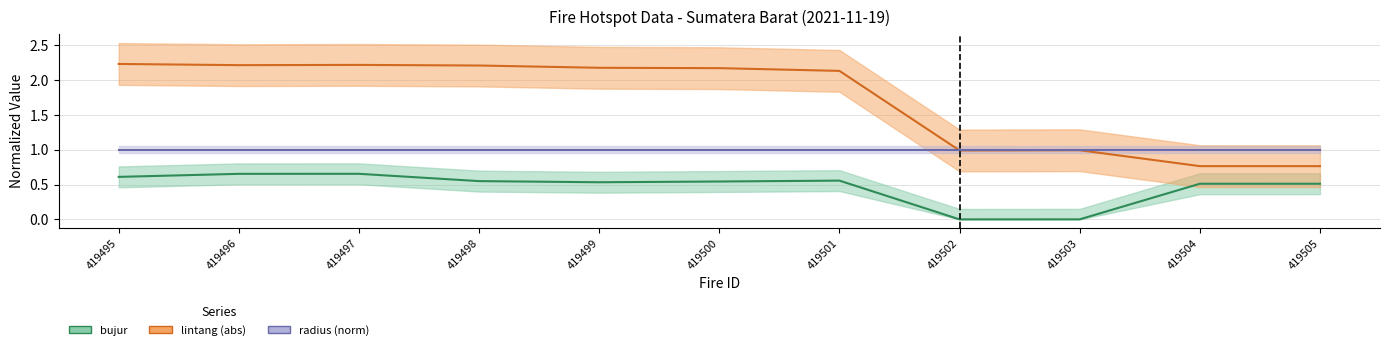

How many lines are shown in the chart?

3